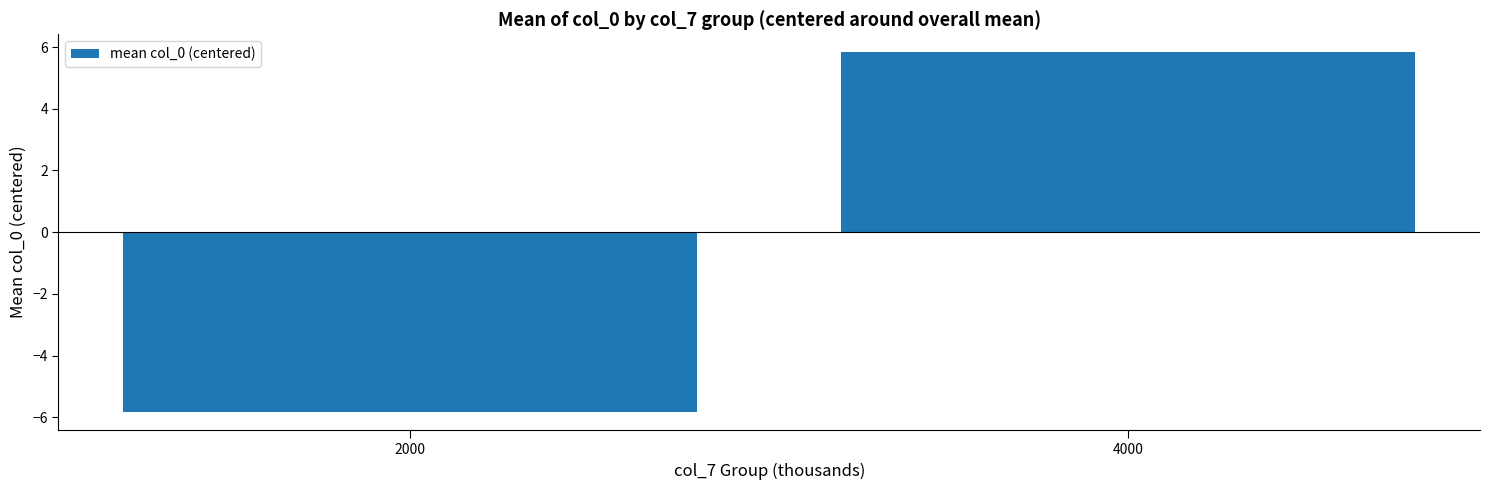

Which has a higher value, 4000 or 2000?

4000